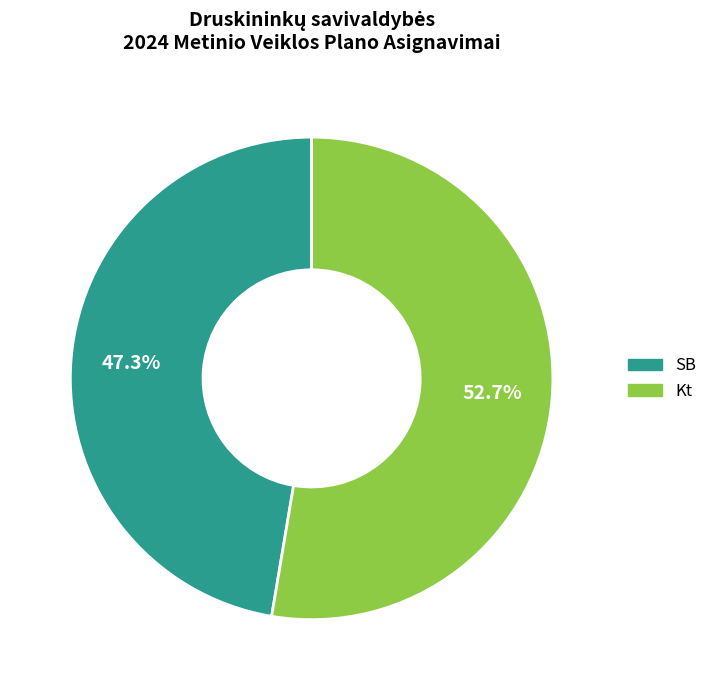

Count the number of slices in the pie.

2